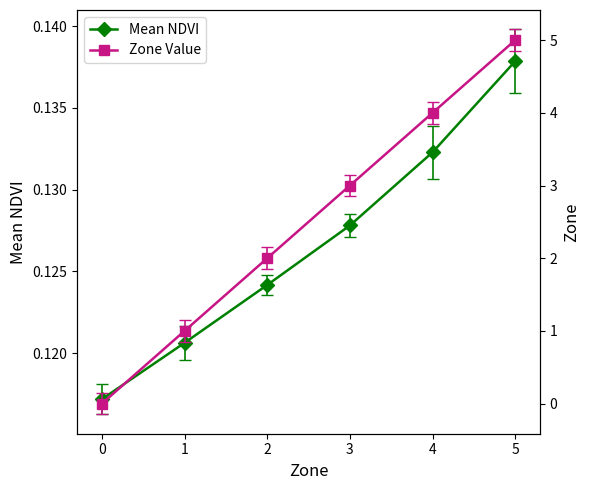

Between 3 and 4, which series saw the biggest shift?

Zone Value